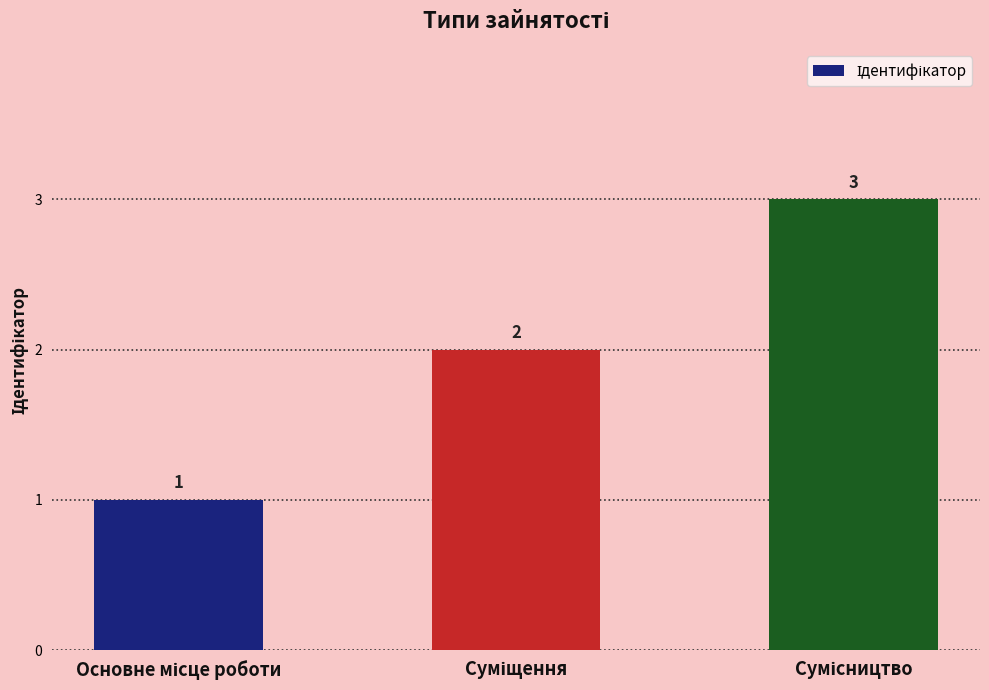

Count the values in the range 1 to 3.

3